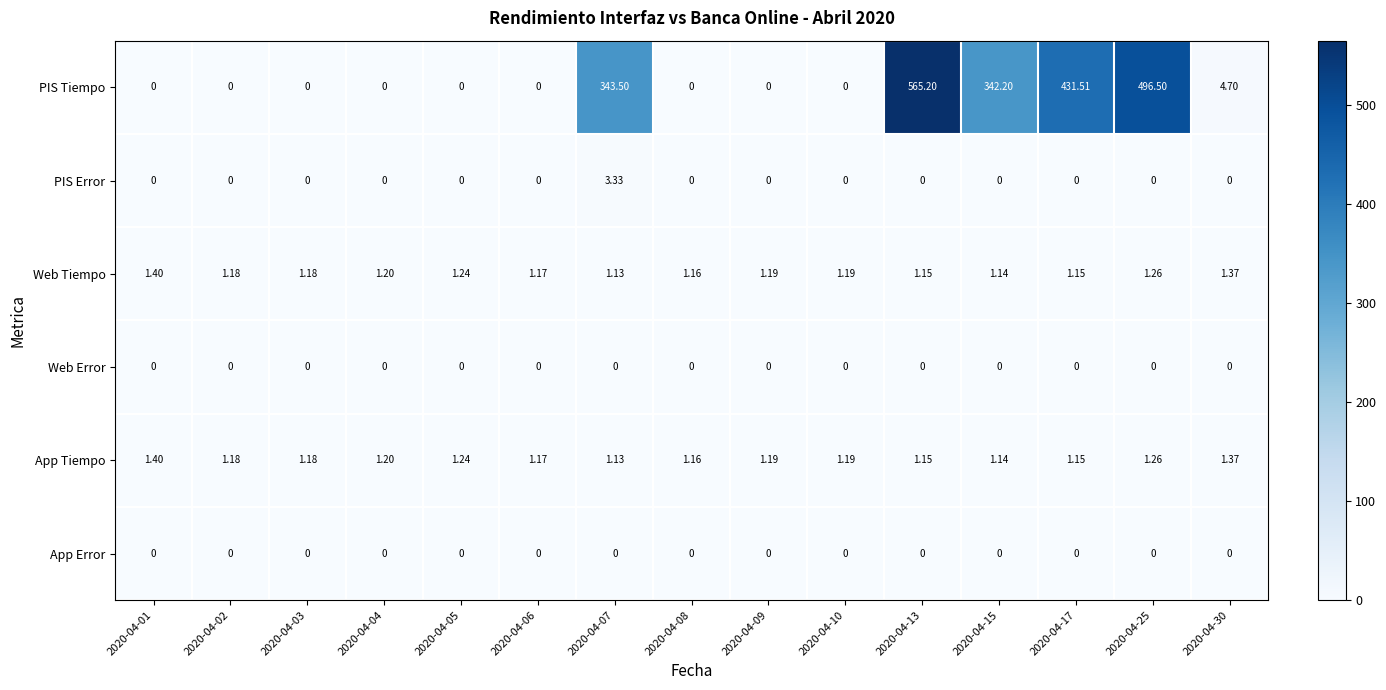

Which series has the largest total across all categories?

PIS Tiempo